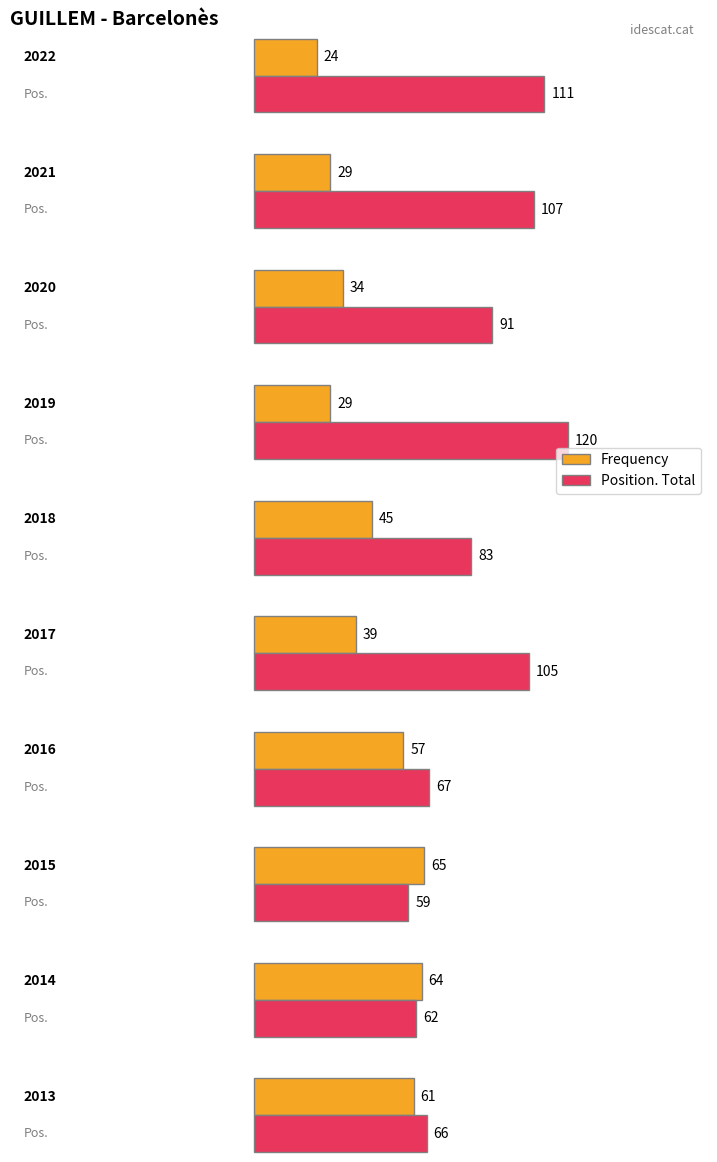

Is it true that Position. Total equals 120 at 2019?

True